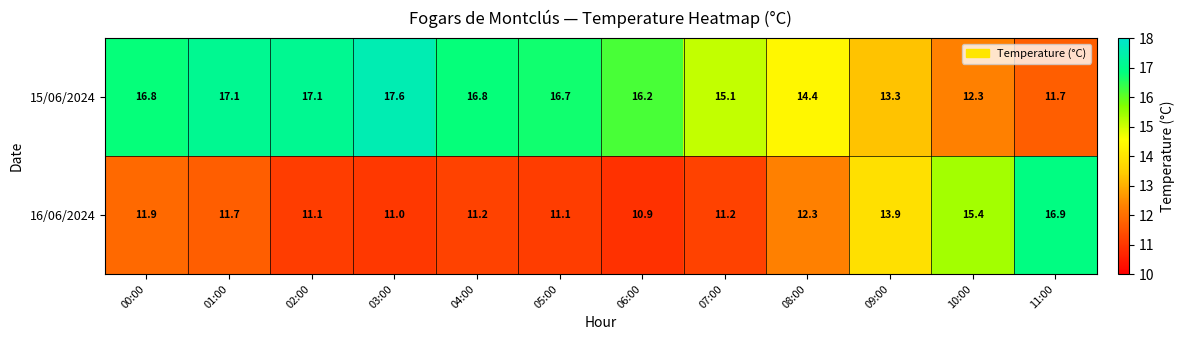

Rank the series by their maximum value, from lowest to highest.

16/06/2024, 15/06/2024